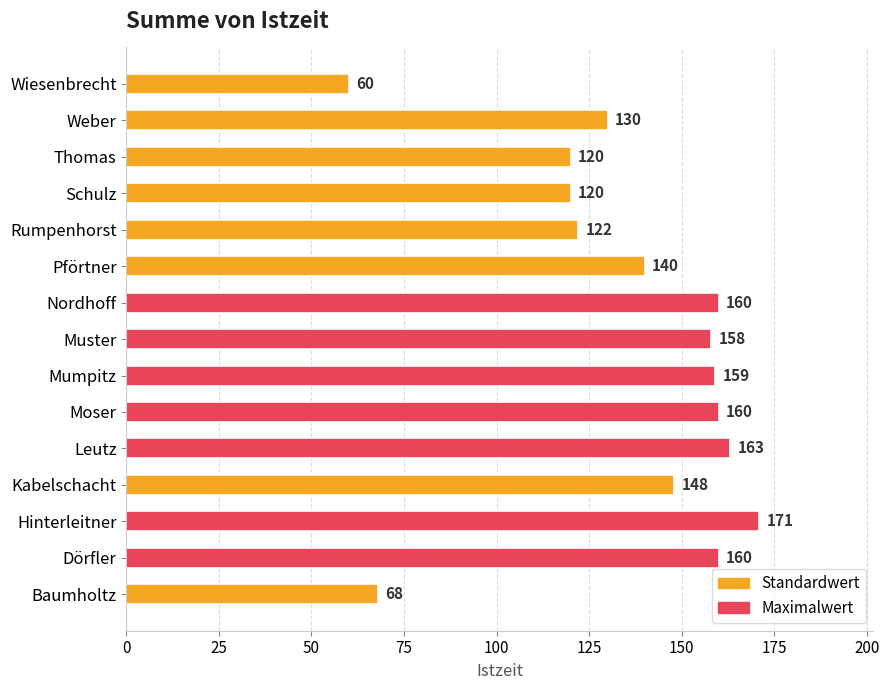

What is the difference between the second highest and minimum values?

103